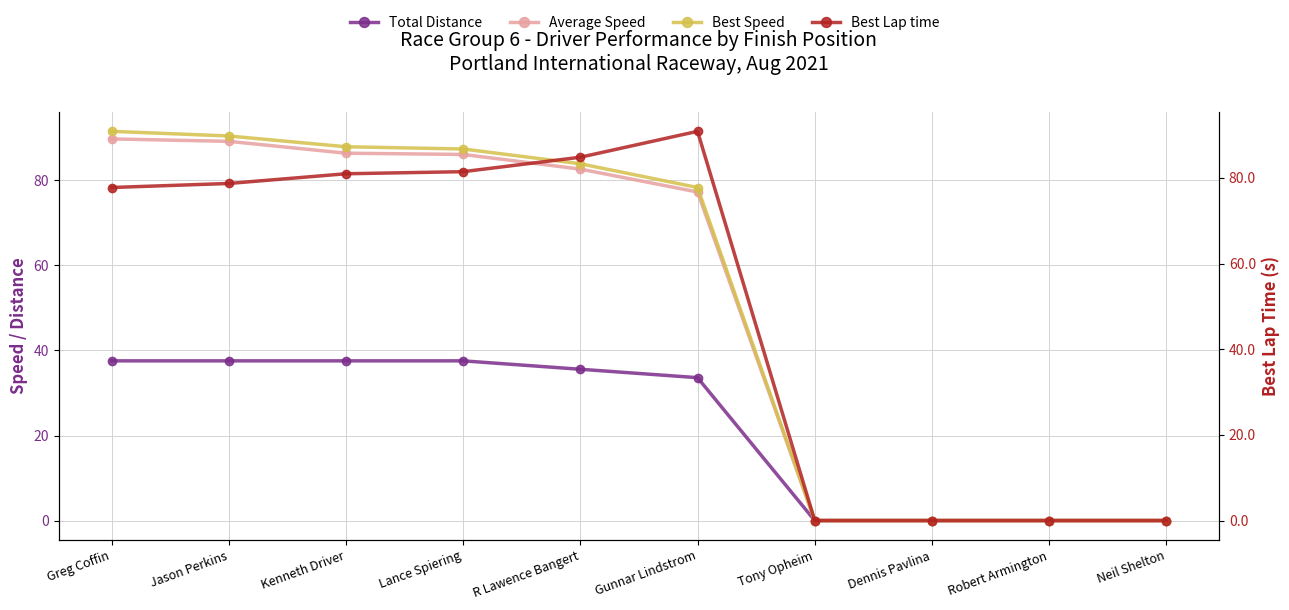

At which category does the chart reach its peak across all series?

Greg Coffin